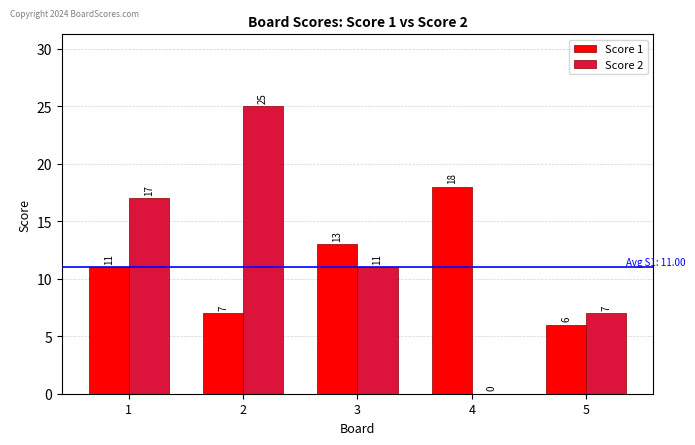

Between 1 and 2, which series saw the biggest shift?

Score 2